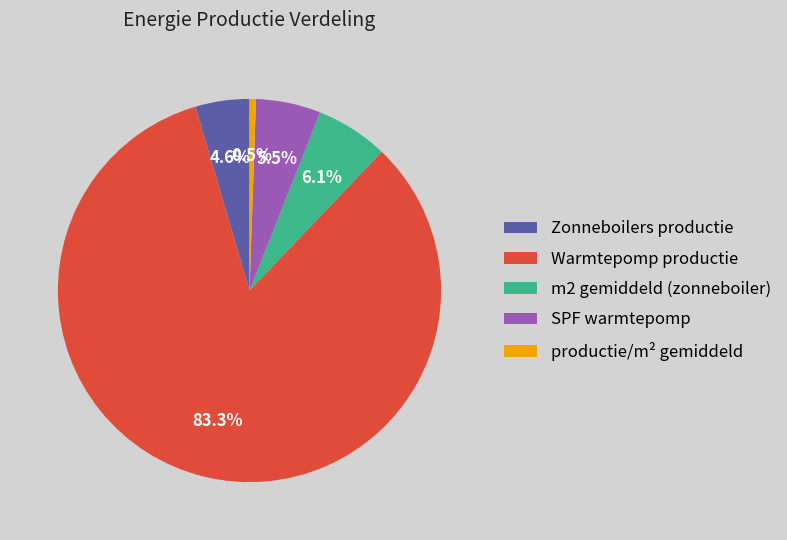

Rank the categories by value from highest to lowest.

Warmtepomp productie, m2 gemiddeld (zonneboiler), SPF warmtepomp, Zonneboilers productie, productie/m² gemiddeld